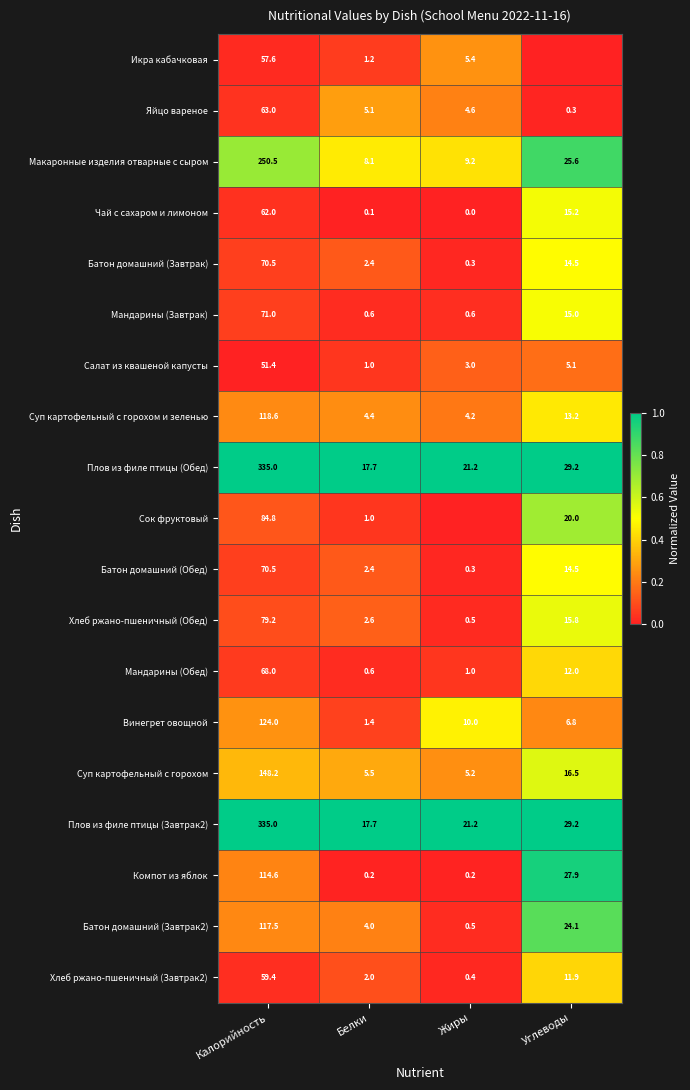

What is the spread (max minus min) of values at Калорийность?

283.6